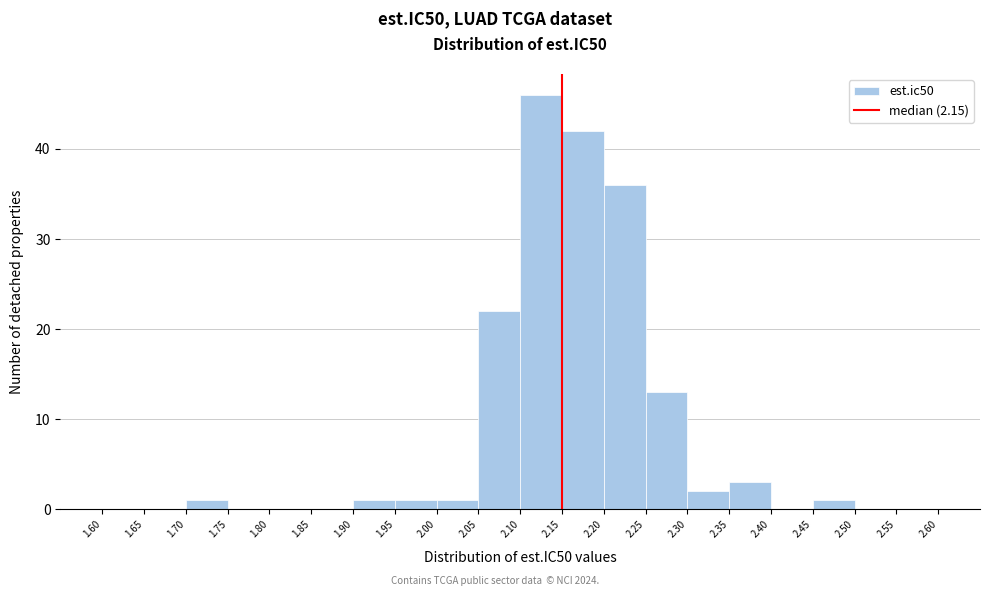

Reading left to right, list every bar in this chart as the range it spans on the x-axis followed by its height. The values are not printed on the chart, so give them approximately, as read against the axis.

1.60 to 1.65: 0
1.65 to 1.70: 0
1.70 to 1.75: 1
1.75 to 1.80: 0
1.80 to 1.85: 0
1.85 to 1.90: 0
1.90 to 1.95: 1
1.95 to 2.00: 1
2.00 to 2.05: 1
2.05 to 2.10: 22
2.10 to 2.15: 46
2.15 to 2.20: 42
2.20 to 2.25: 36
2.25 to 2.30: 13
2.30 to 2.35: 2
2.35 to 2.40: 3
2.40 to 2.45: 0
2.45 to 2.50: 1
2.50 to 2.55: 0
2.55 to 2.60: 0